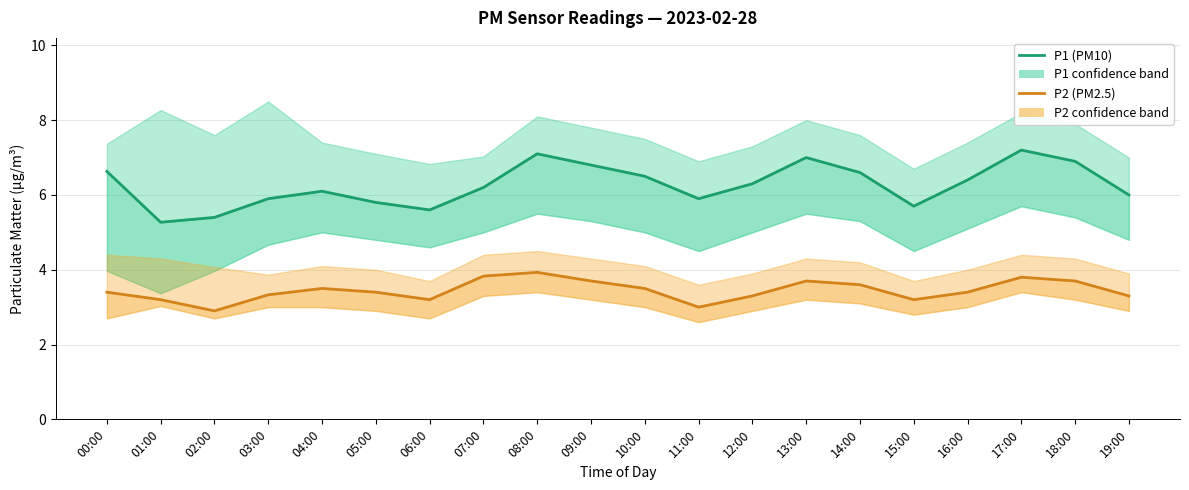

How many data points in P1 (PM10) are less than 6?

7